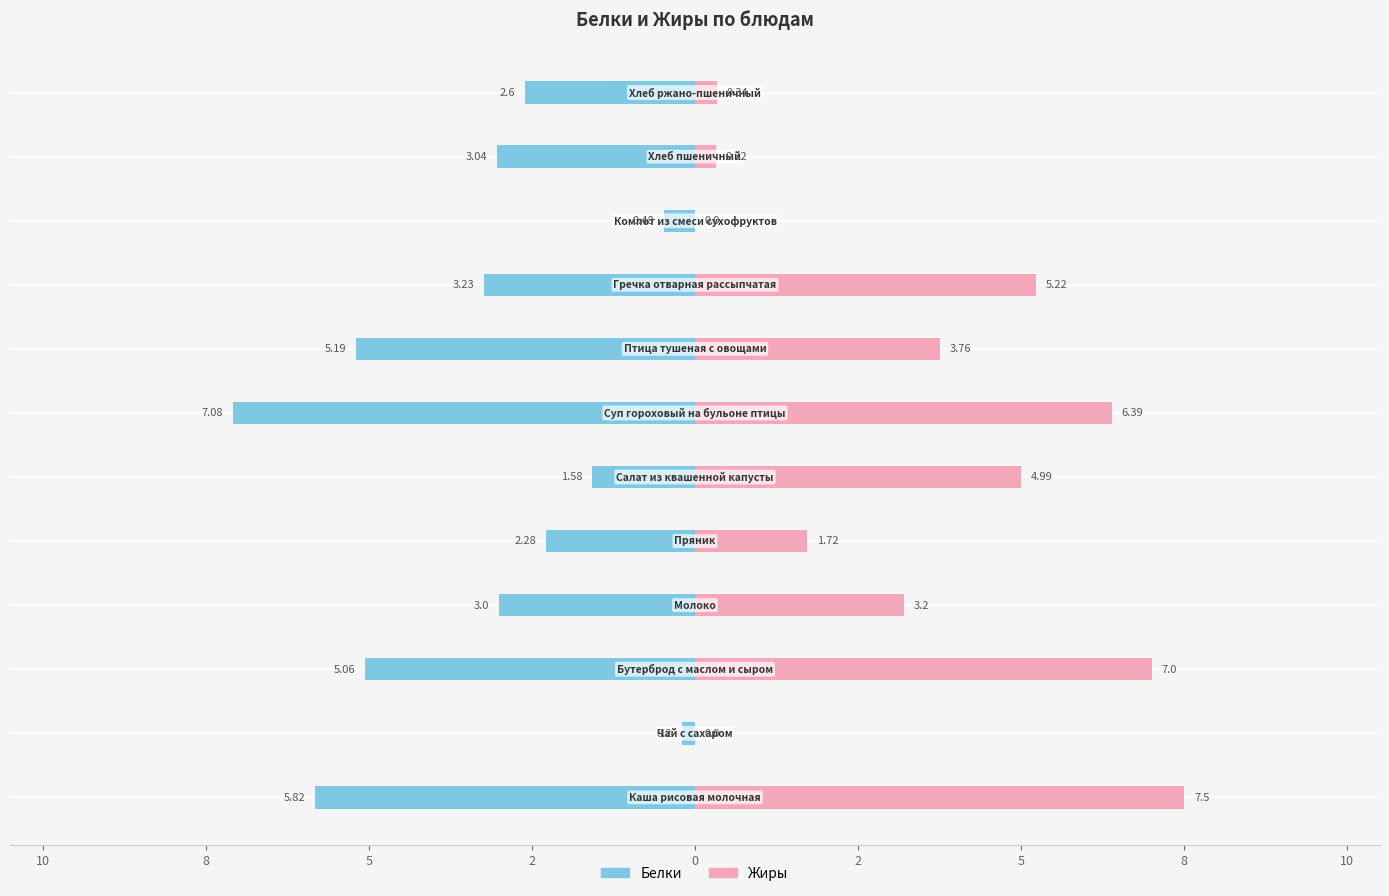

Is the value of Жиры at 2 greater than the value of Белки at 12?

Yes